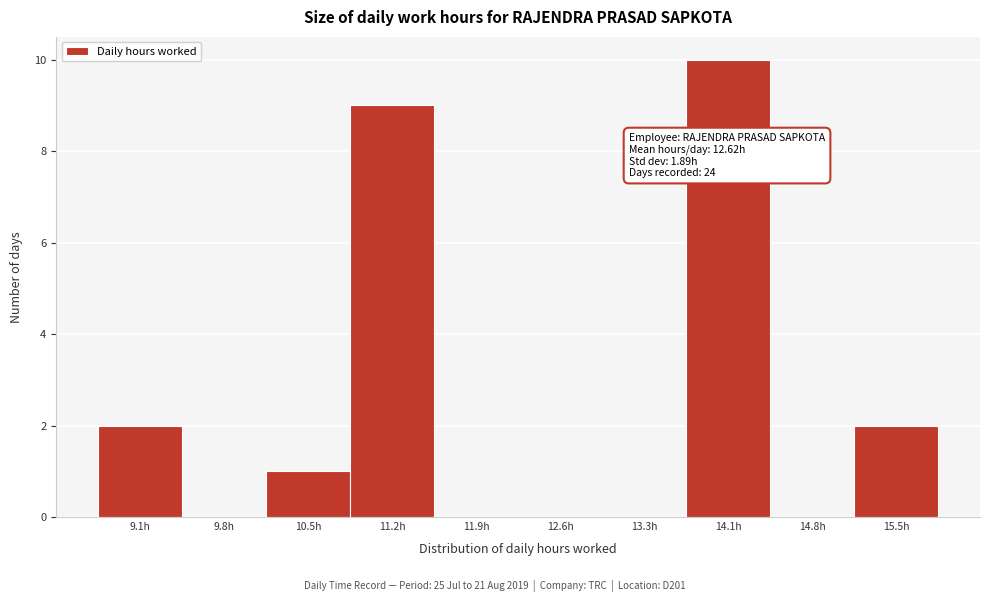

Over which range of the x-axis is the bar tallest?

13.7 to 14.4